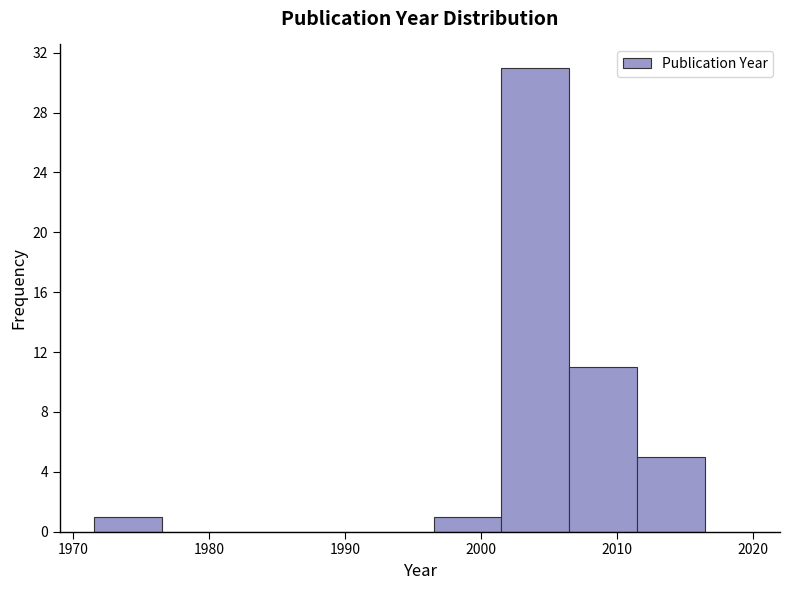

Reading left to right, list every bar in this chart as the range it spans on the x-axis followed by its height. Neither the bar edges nor the heights are printed on the chart, so give them approximately, as read against the axes.

1971.5 to 1976.5: 1
1976.5 to 1981.5: 0
1981.5 to 1986.5: 0
1986.5 to 1991.5: 0
1991.5 to 1996.5: 0
1996.5 to 2001.5: 1
2001.5 to 2006.5: 31
2006.5 to 2011.5: 11
2011.5 to 2016.5: 5